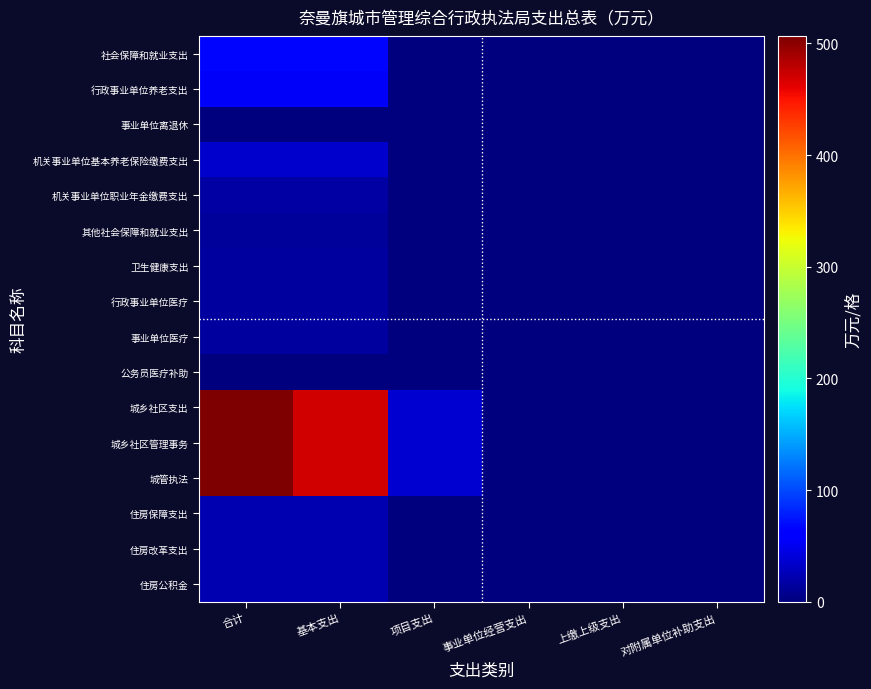

Which series has the largest total across all categories?

城乡社区支出